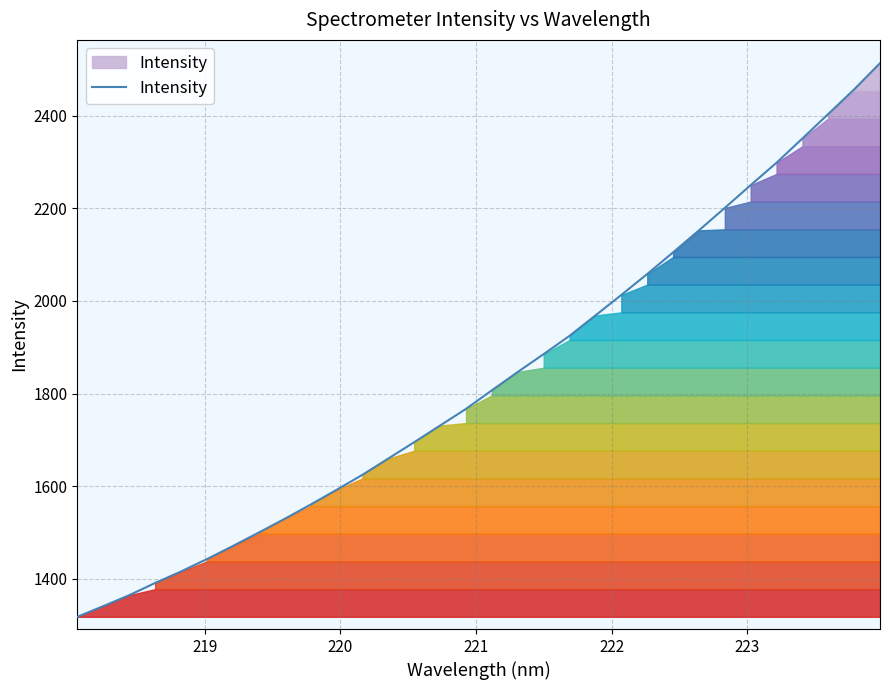

What is the greatest value displayed?

2513.2